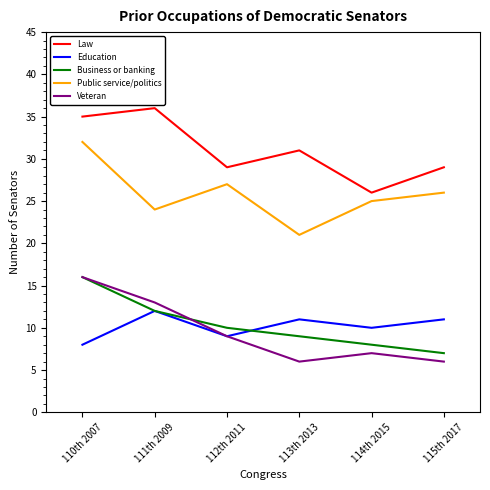

What is the total value across all series at 115th 2017?

79